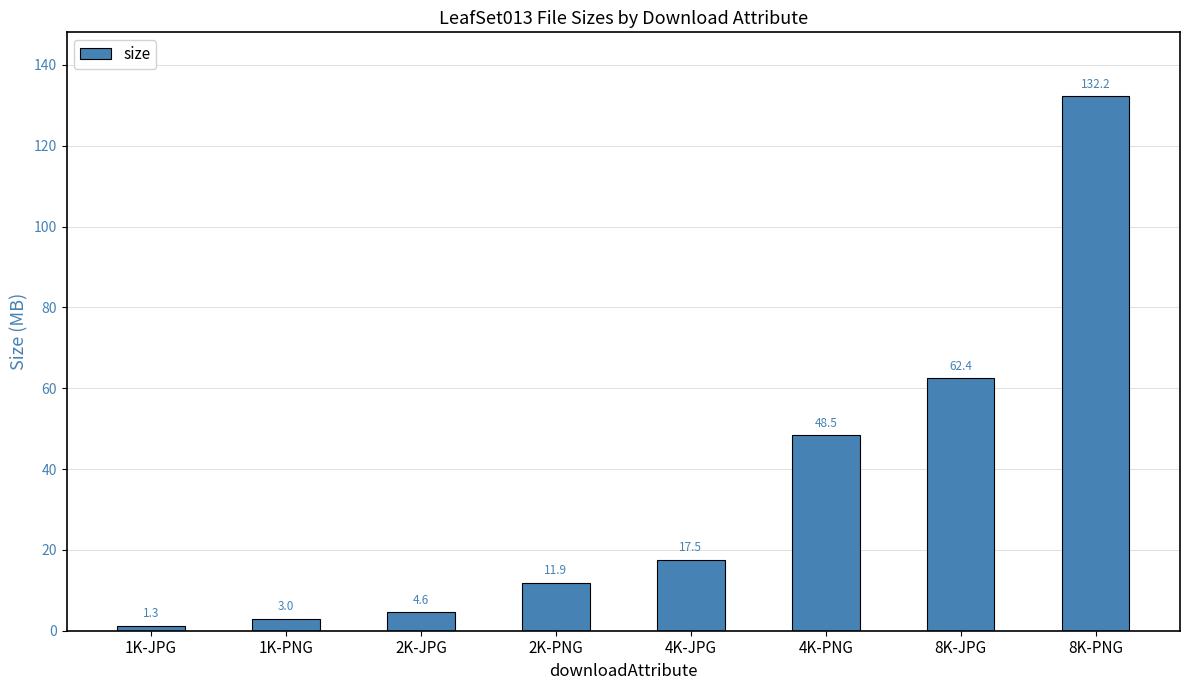

What position from the left is 8K-JPG?

7